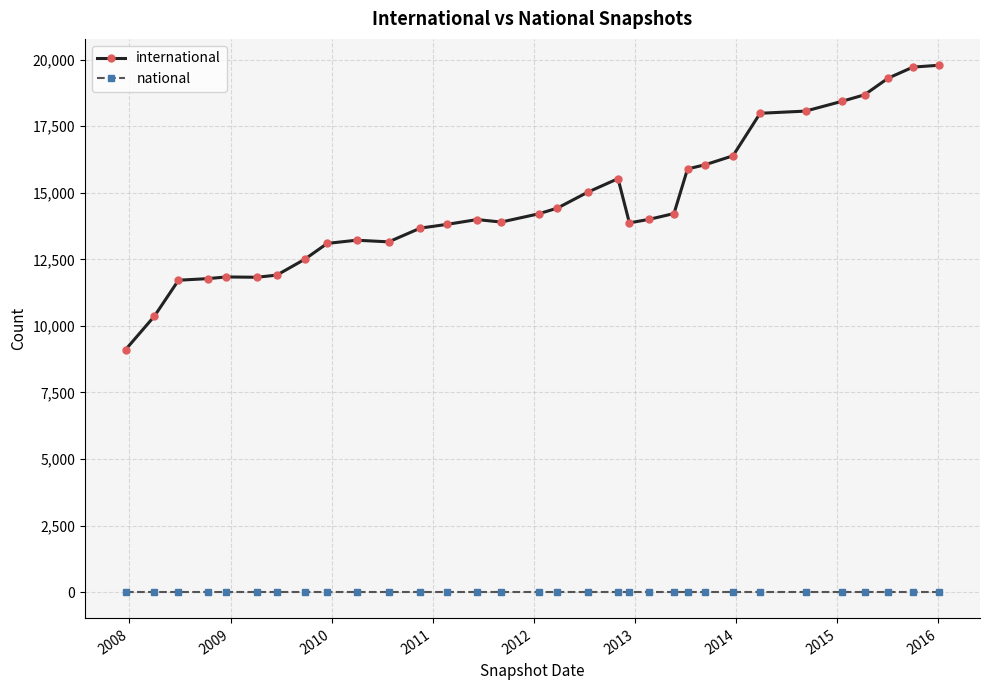

Which series has the widest spread of values?

international